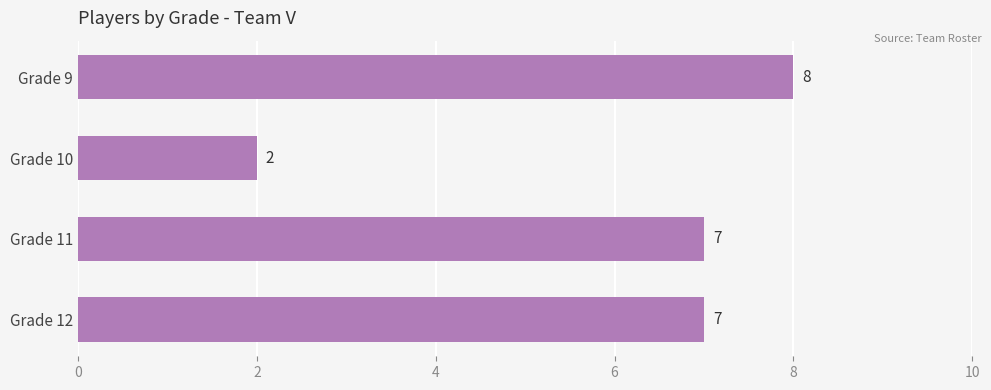

How many bars are there in total?

4